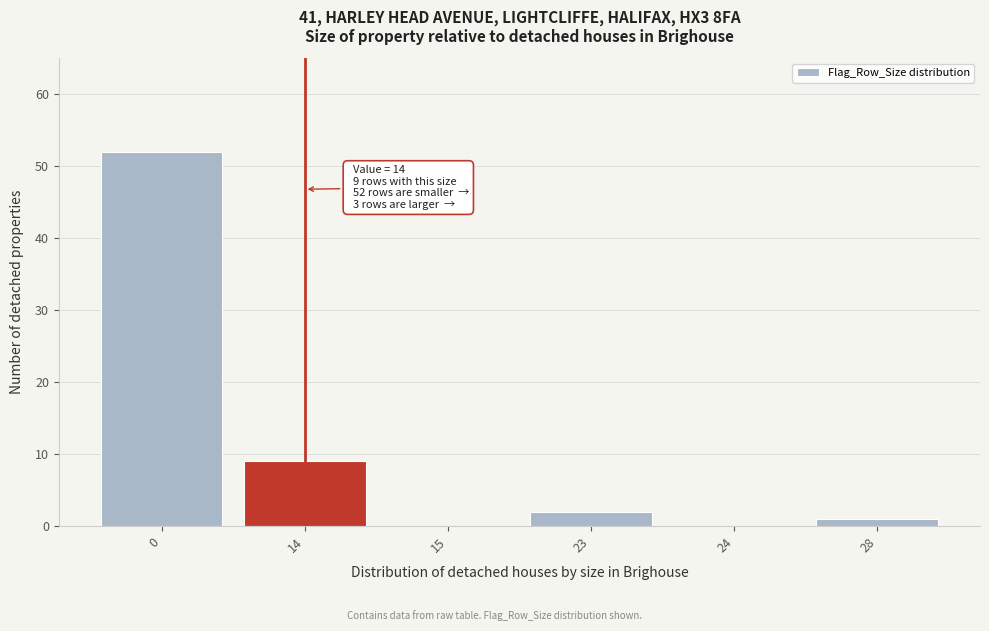

Reading left to right, what are all the values shown in this chart?

0=52	14=9	15=0	23=2	24=0	28=1